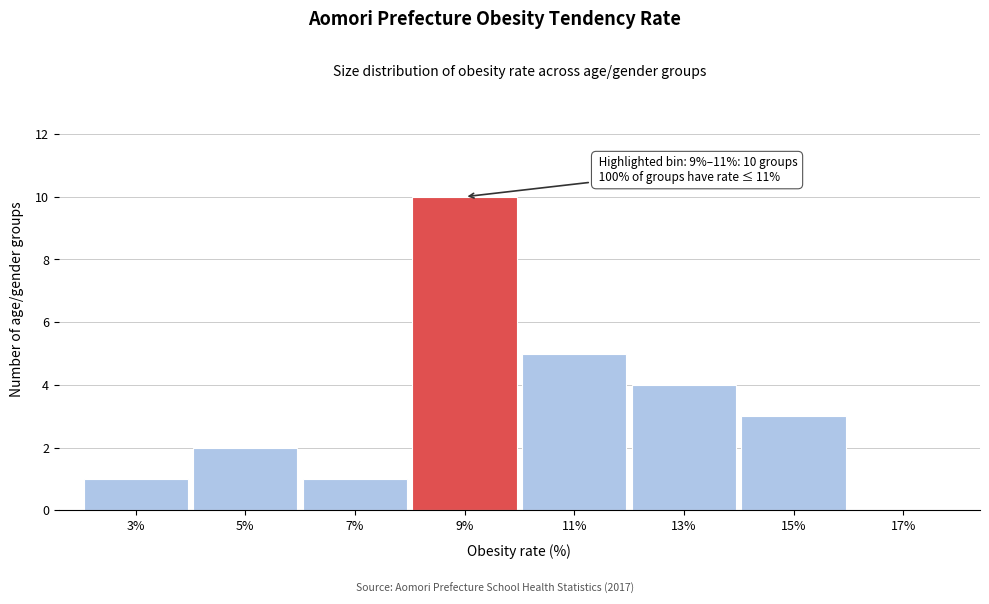

Reading right to left, extract all data points from this chart.

17%=0	15%=3	13%=4	11%=5	9%=10	7%=1	5%=2	3%=1